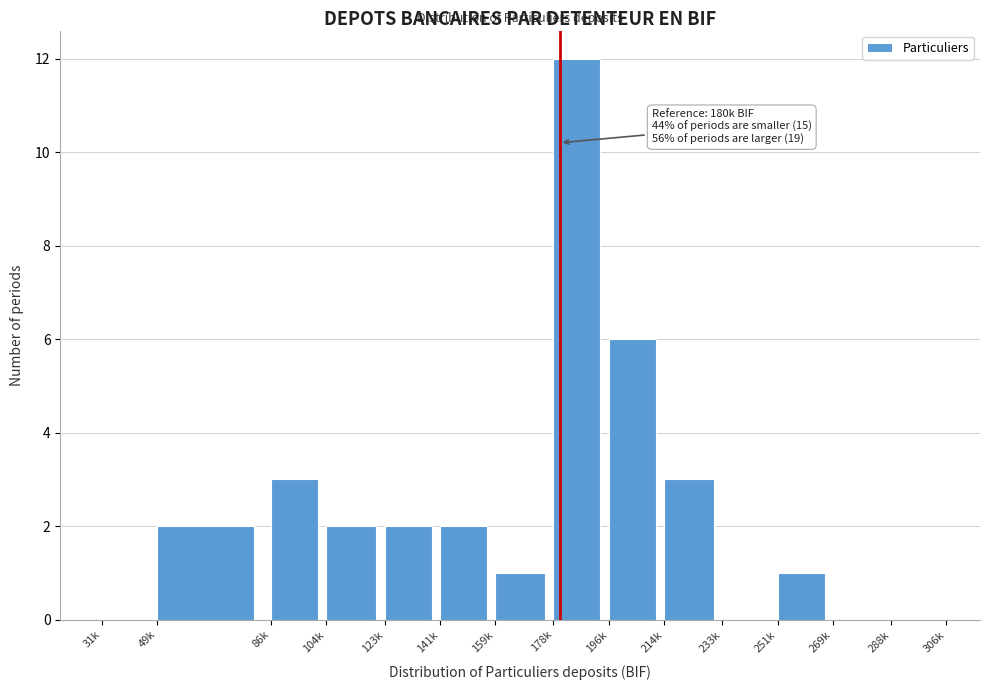

Reading left to right, extract all data points from this chart.

31k=0	49k=2	86k=3	104k=2	123k=2	141k=2	159k=1	178k=12	196k=6	214k=3	233k=0	251k=1	269k=0	288k=0